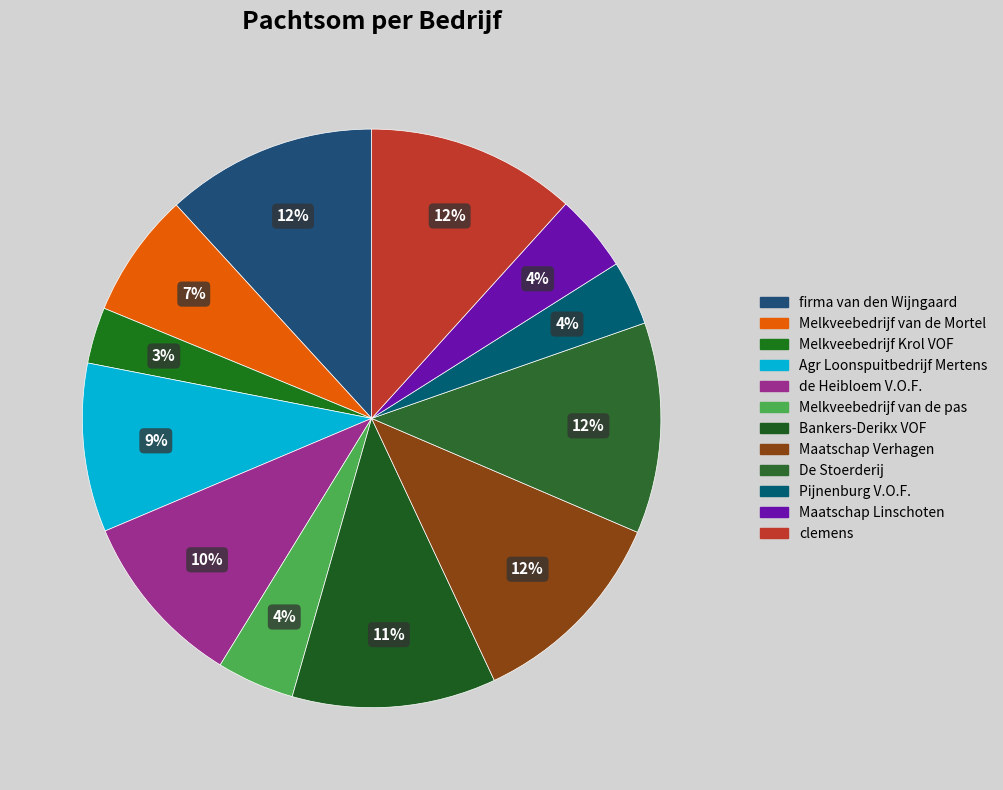

How many segments does this pie chart have?

12